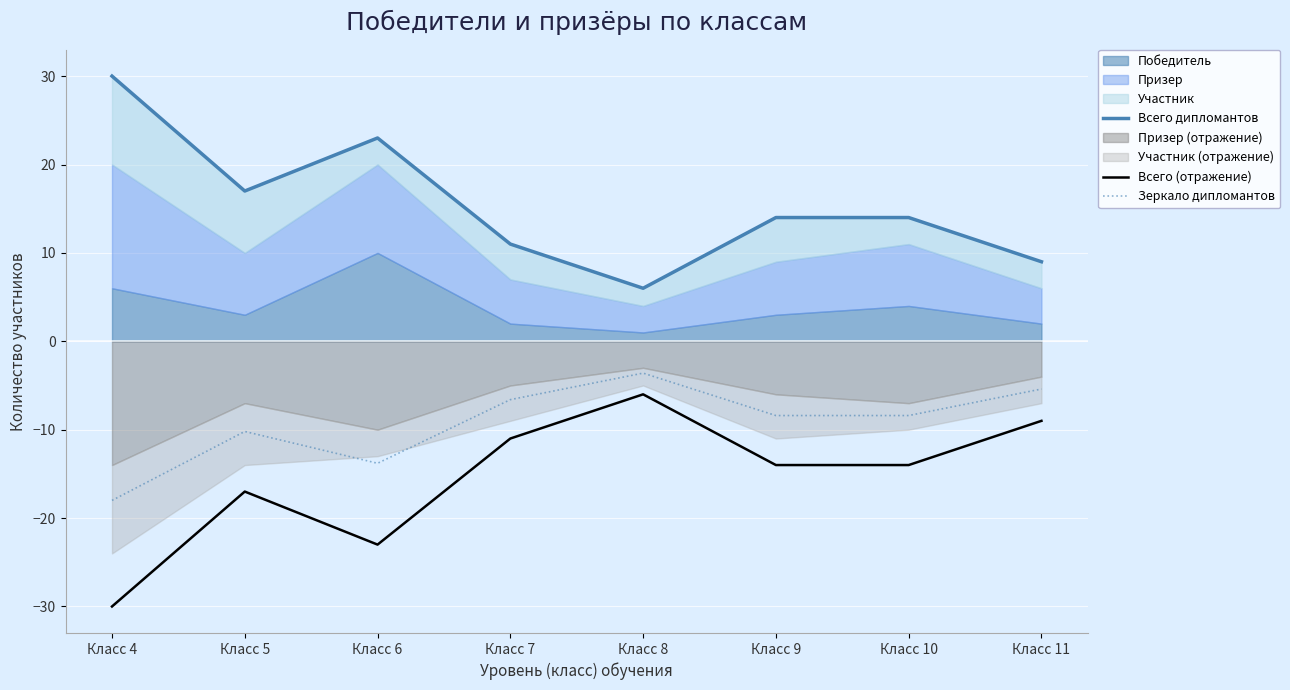

Read the Всего (отражение) value at Класс 10.

-14.0